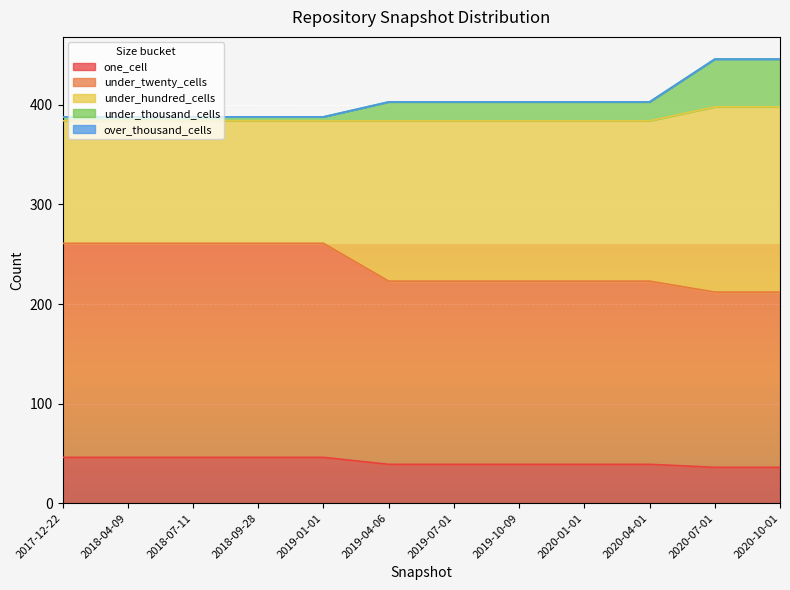

True or false: one_cell and under_twenty_cells cross at least once.

False